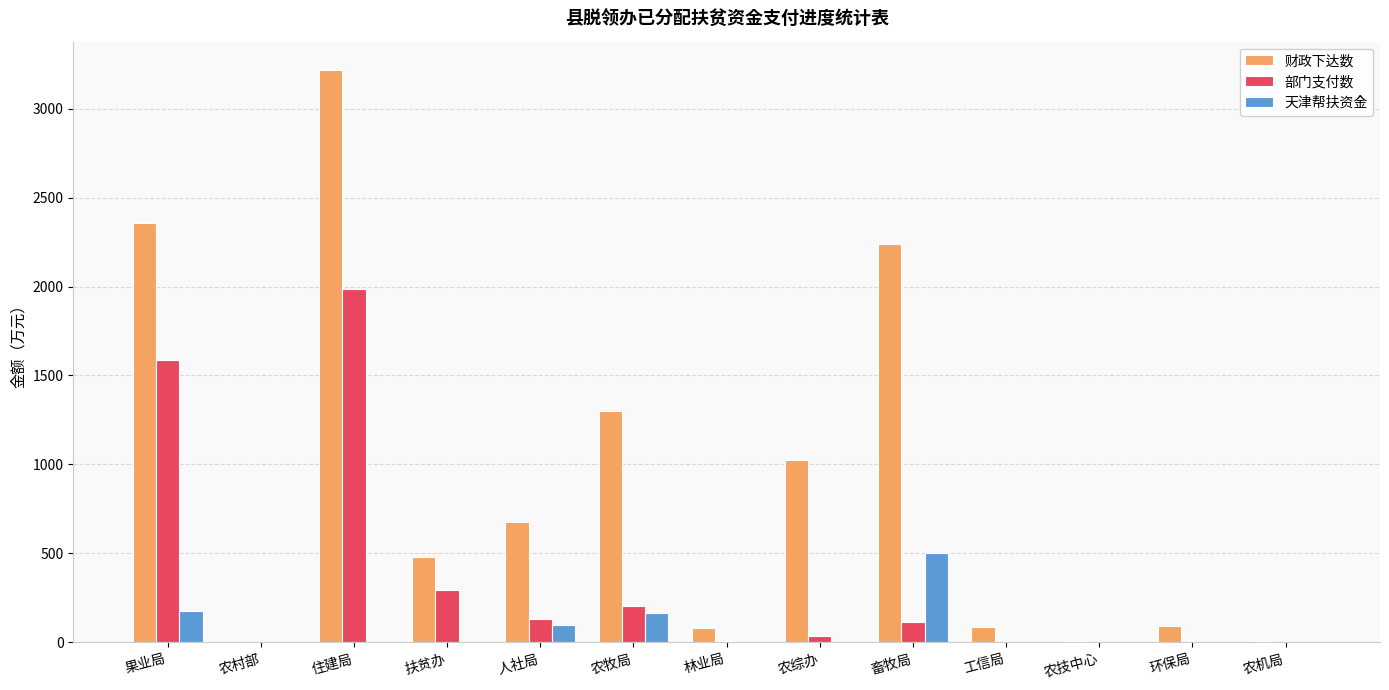

How many categories are shown in the chart?

13